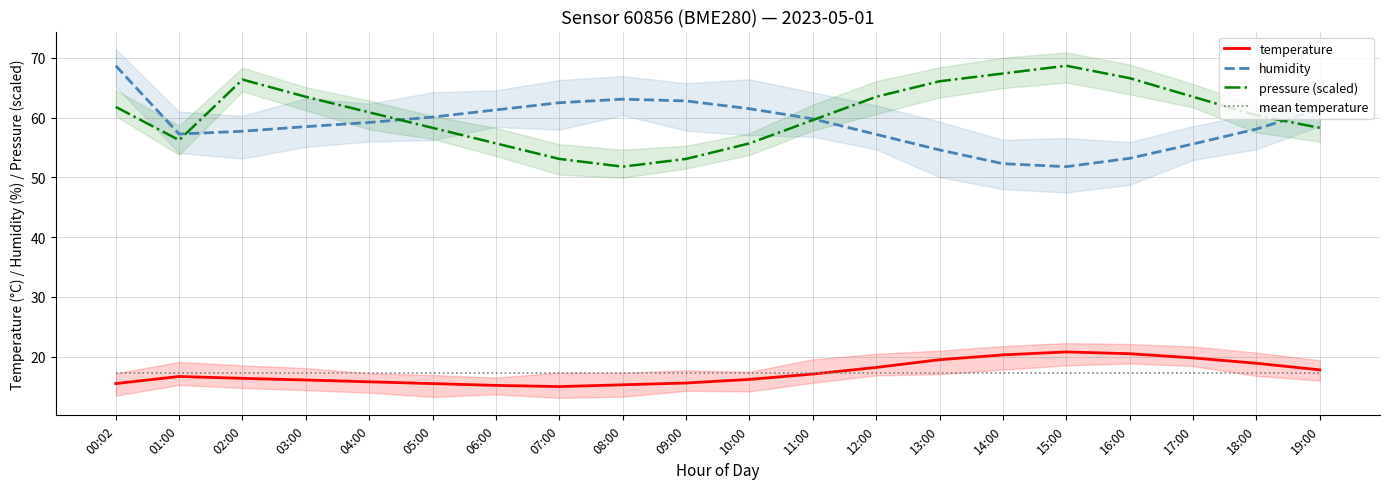

How many times do mean temperature and temperature cross each other?

1